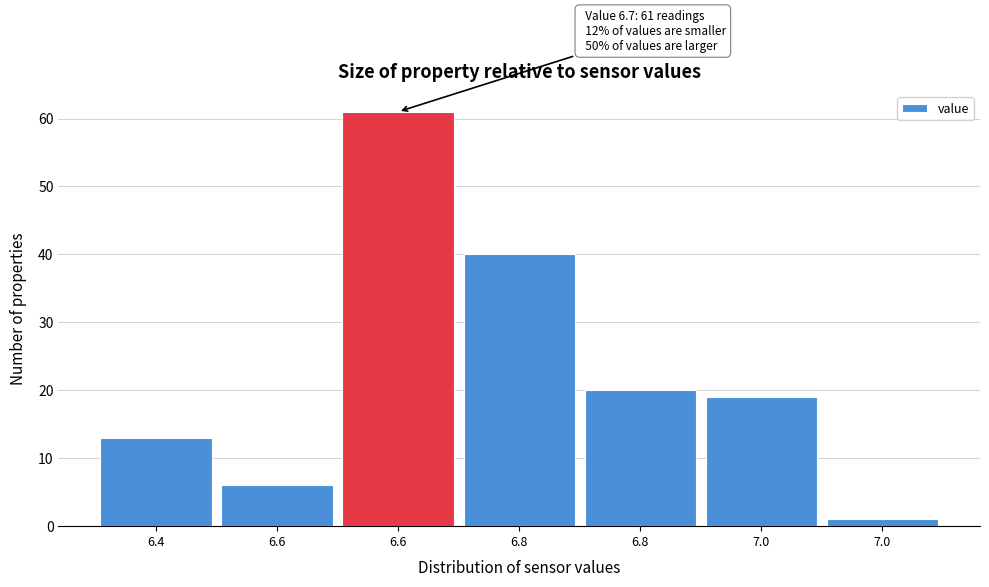

Are the bars horizontal?

No